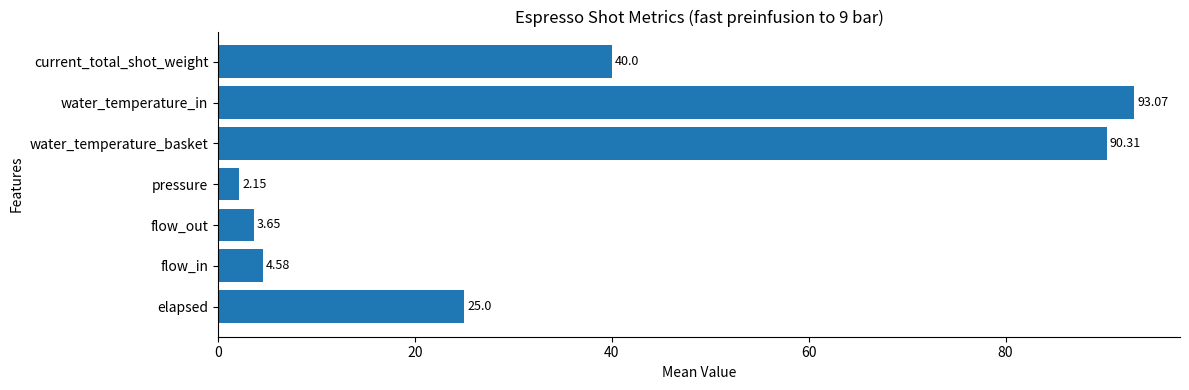

What is the difference between the maximum and minimum values?

90.9